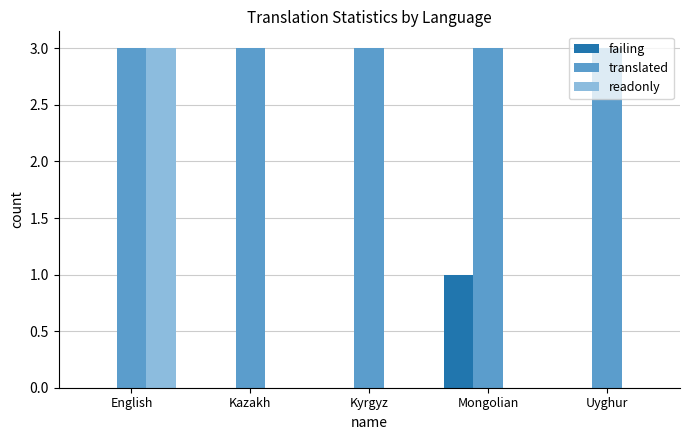

Which series has the largest total across all categories?

translated